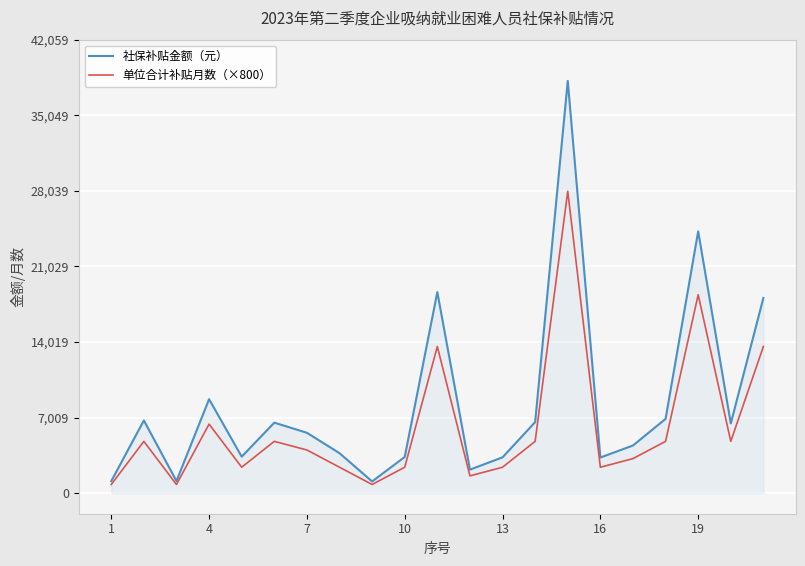

Which series has the largest total across all categories?

社保补贴金额（元）